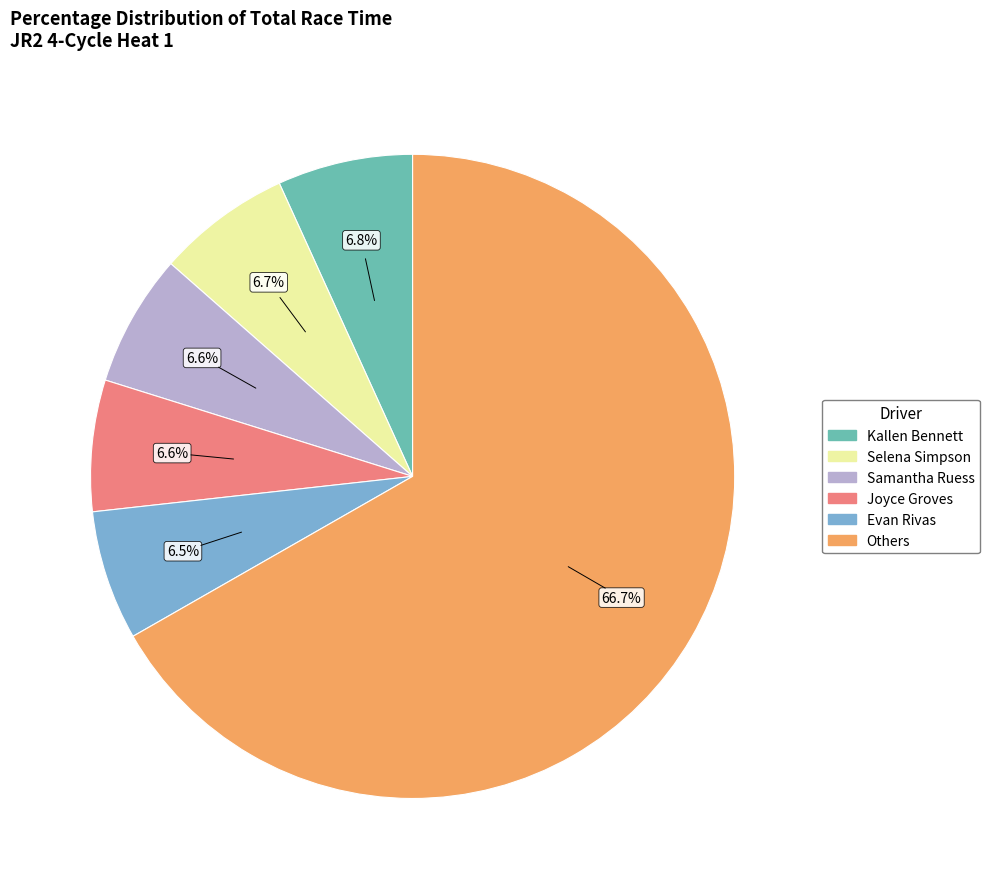

Is there a majority slice in this chart?

Yes